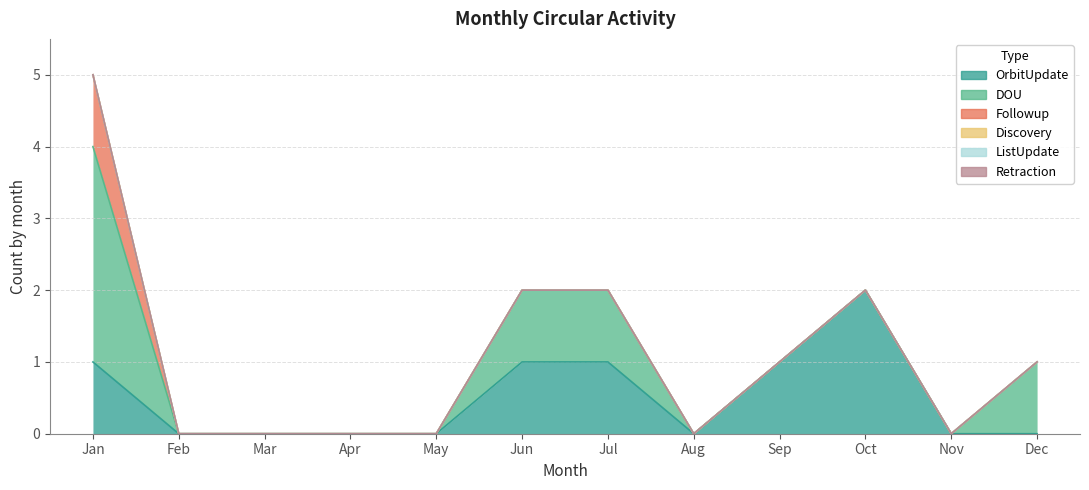

At which category does the chart reach its minimum across all series?

Feb